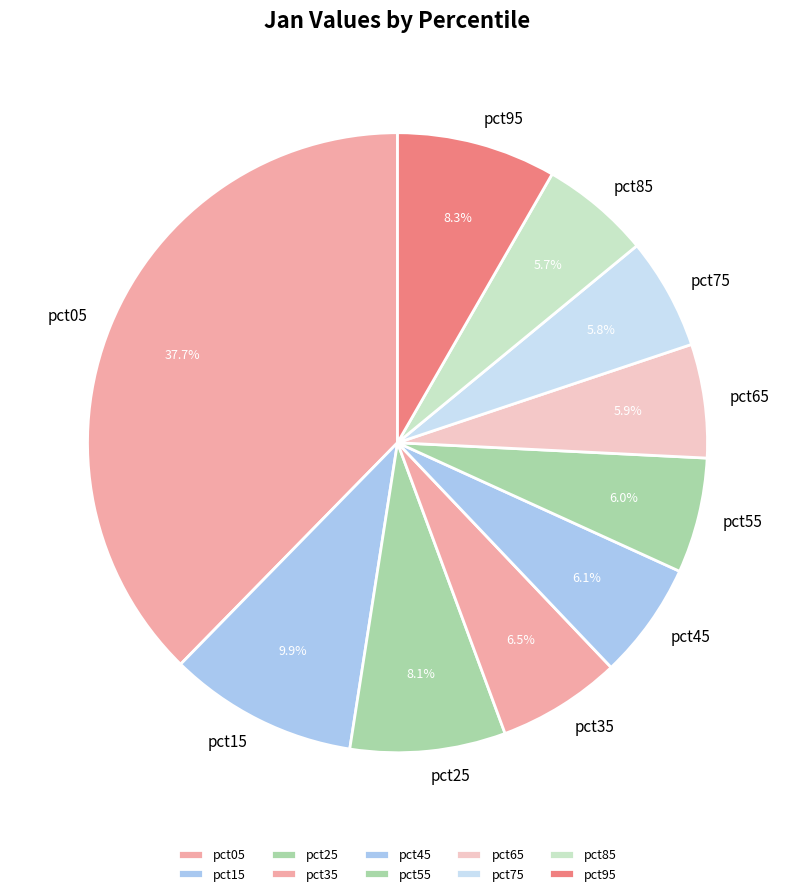

Is pct85 the majority of the pie?

No